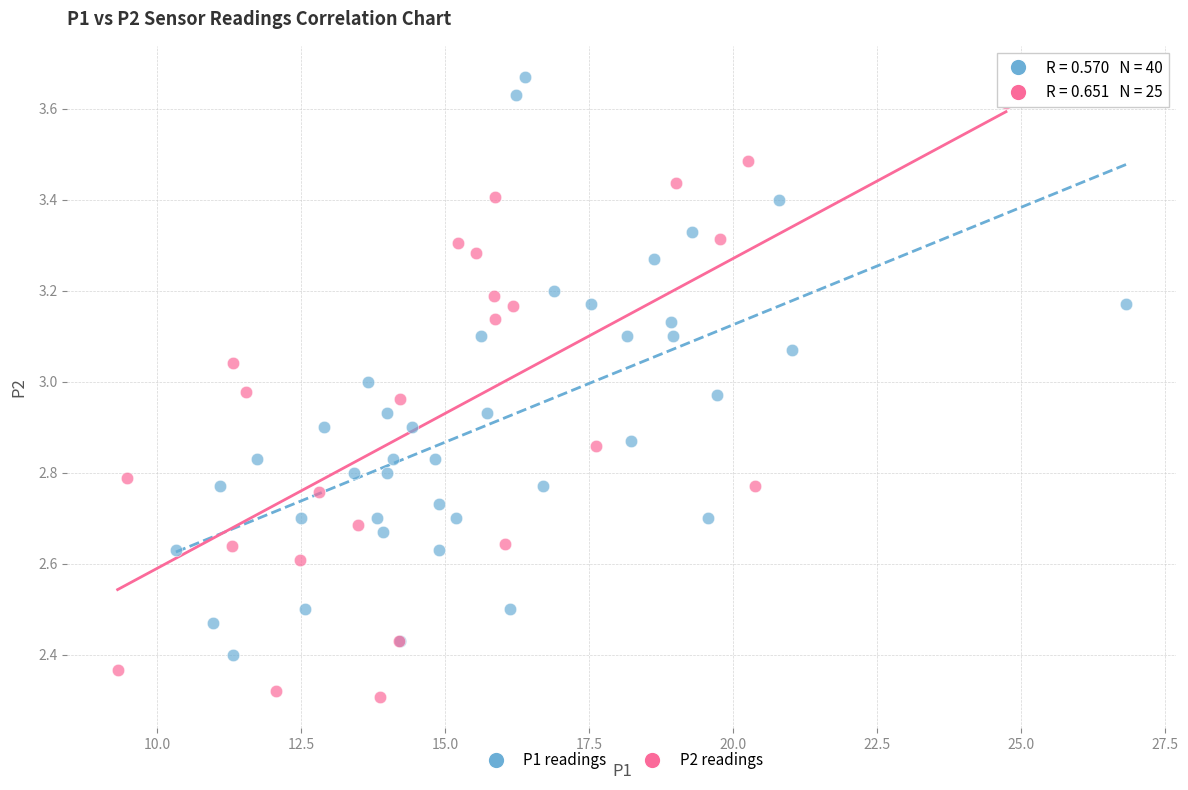

Which series reaches the minimum Y coordinate?

P2 readings